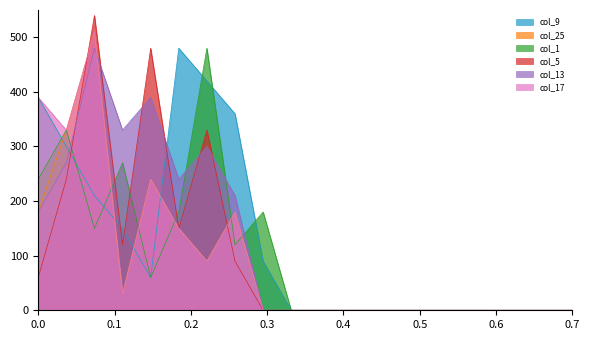

What is the greatest value displayed?

540